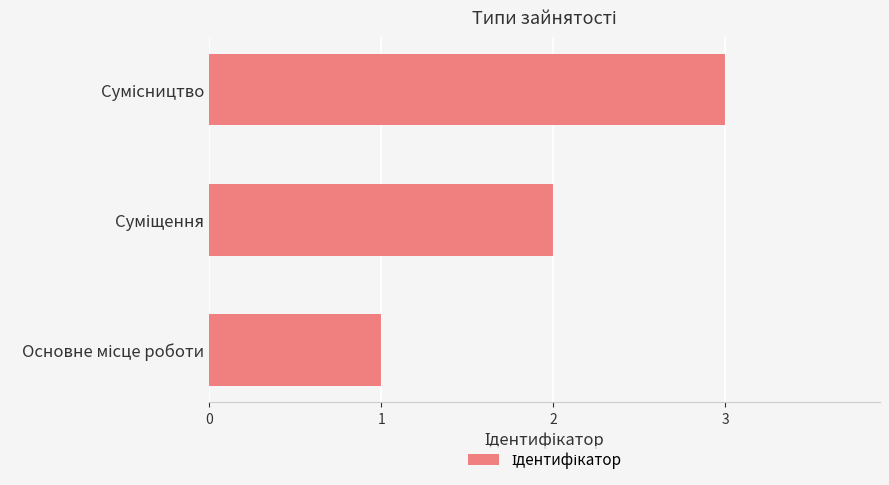

How many data points are less than 2?

1